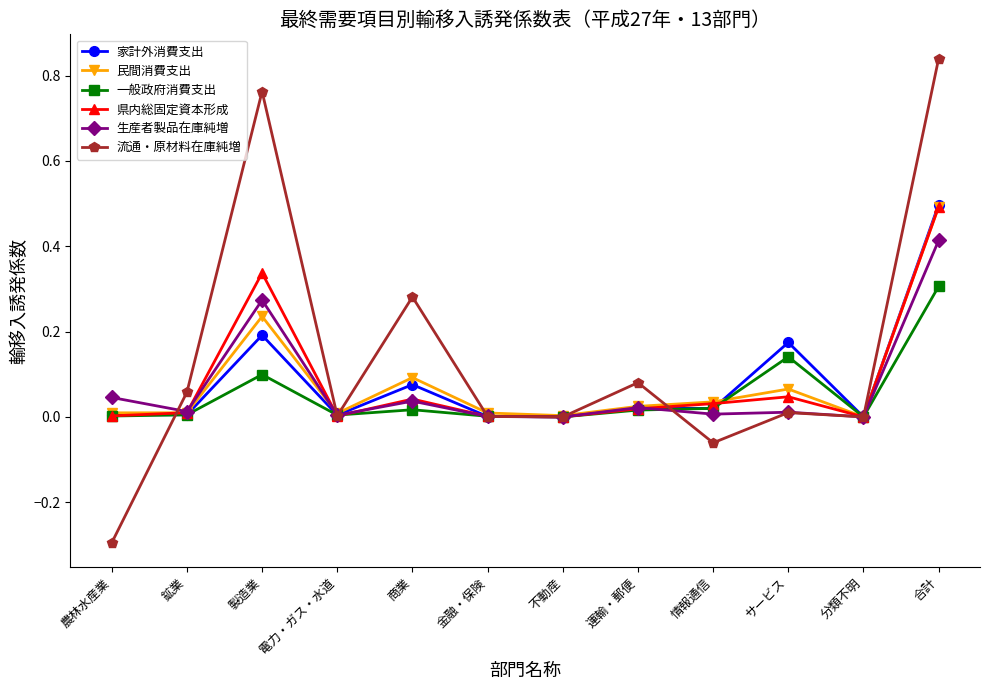

What is the label of the 10th point from the right?

製造業